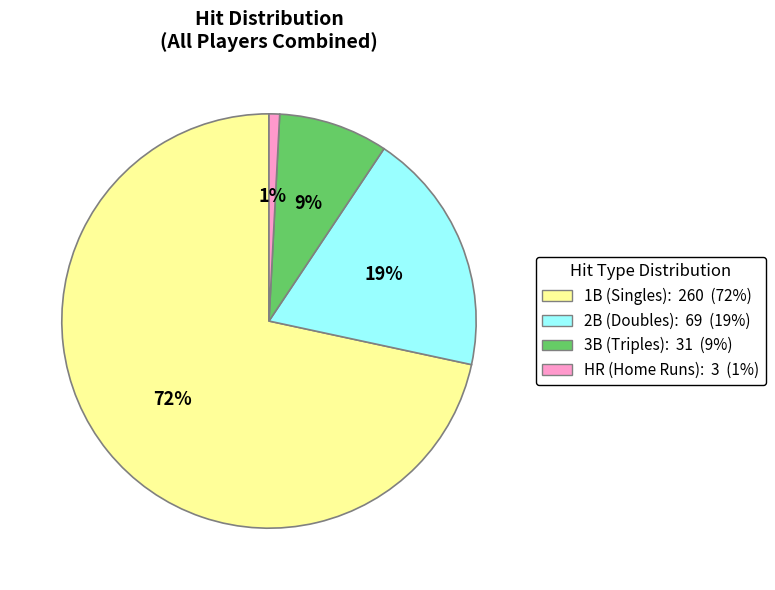

Does any single category account for the majority?

Yes